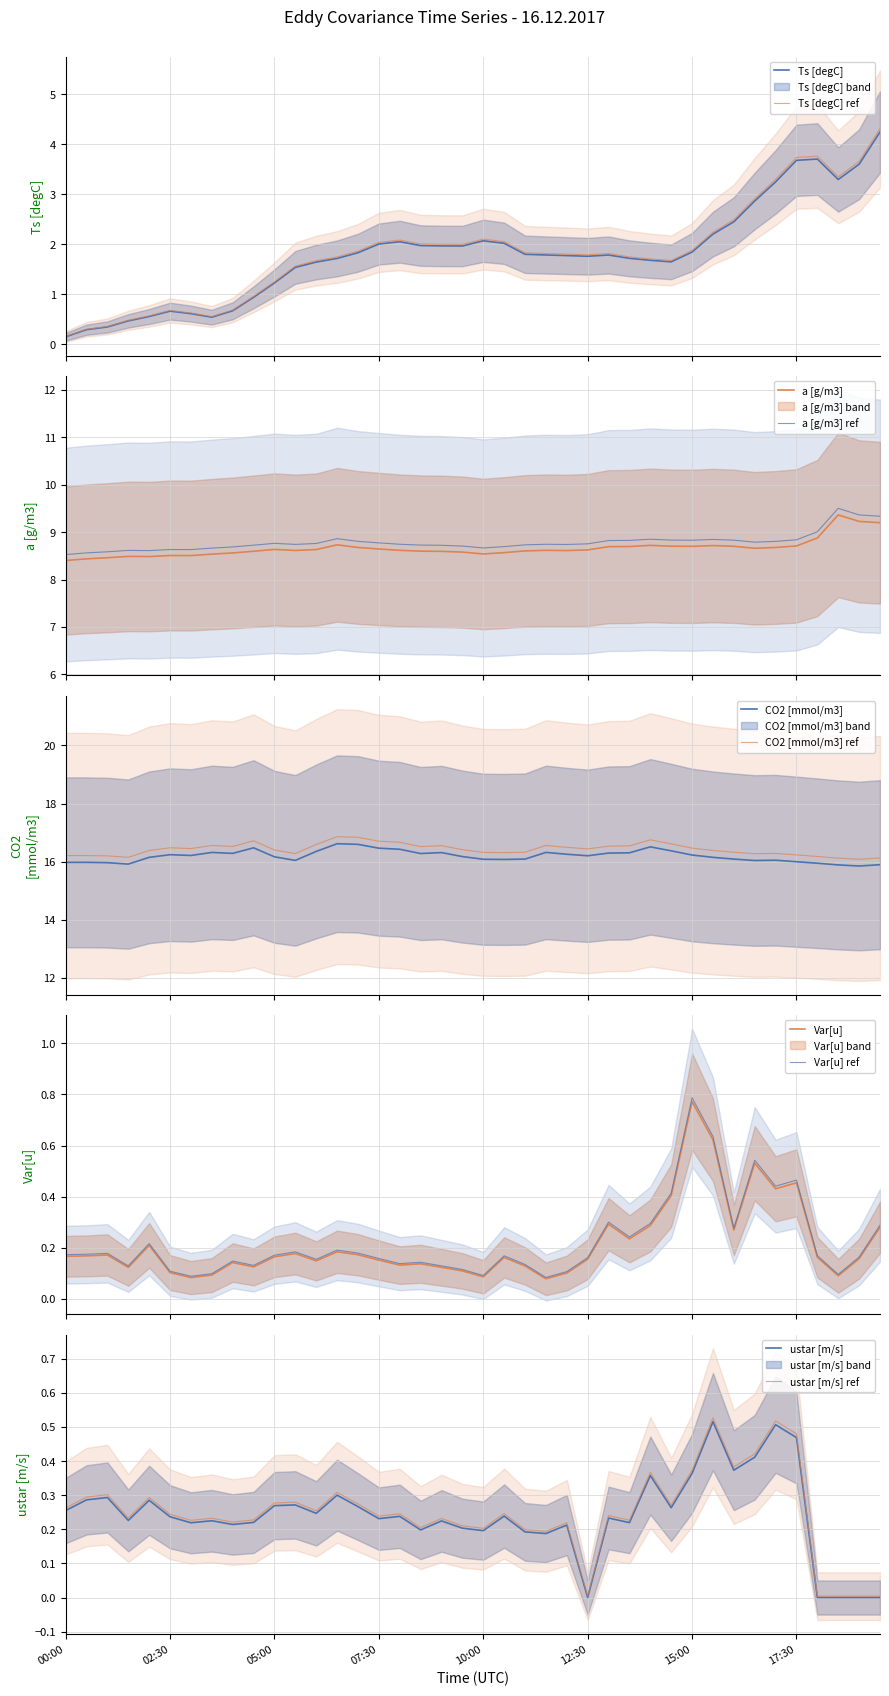

True or false: CO2 [mmol/m3] ref and CO2 [mmol/m3] intersect in this chart.

False